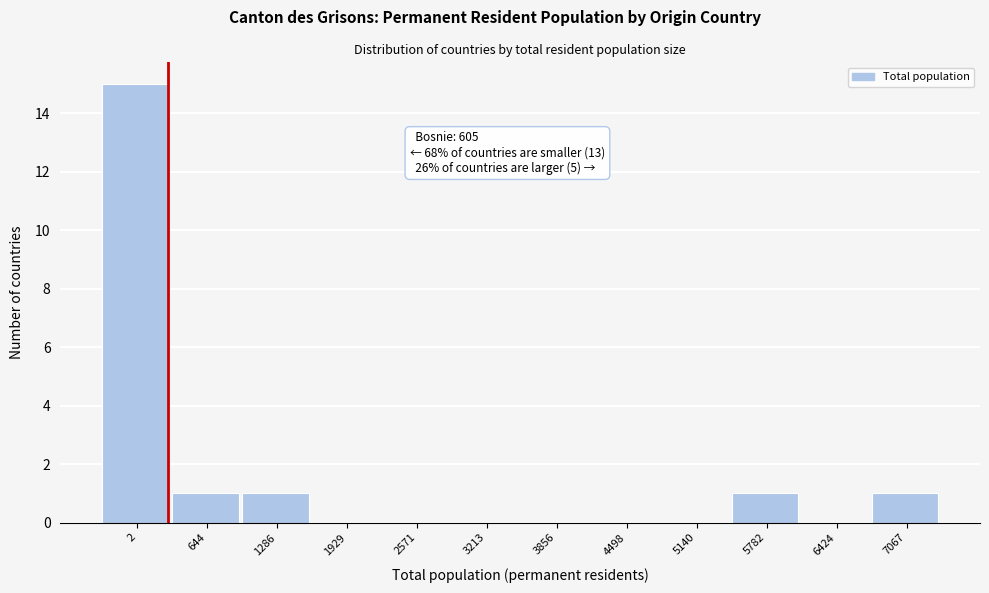

Reading right to left, list all the values displayed in this chart.

7067=1	6424=0	5782=1	5140=0	4498=0	3856=0	3213=0	2571=0	1929=0	1286=1	644=1	2=15